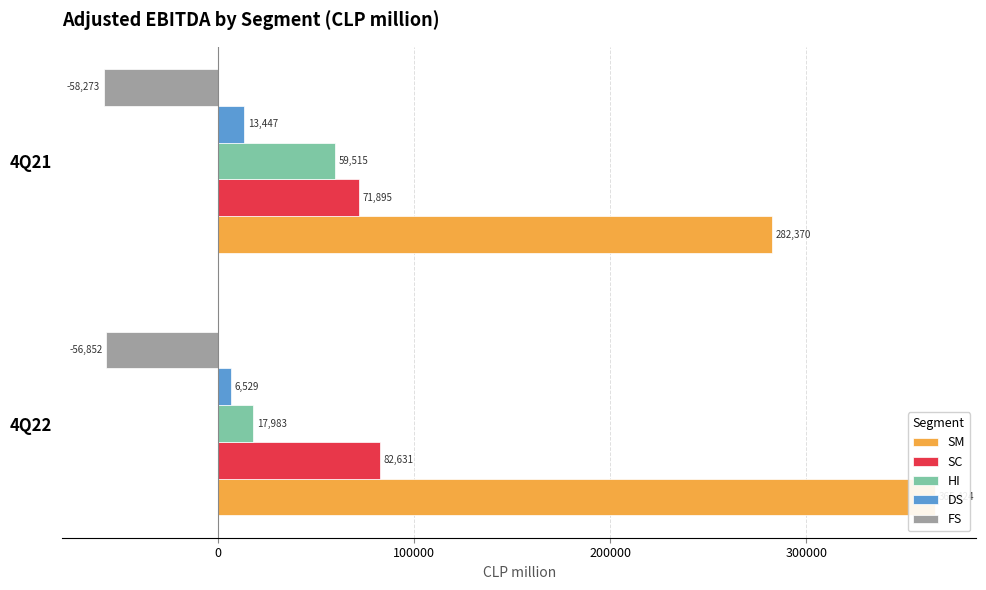

What is the value of the FS bar at the 1st from the left?

-56852.1